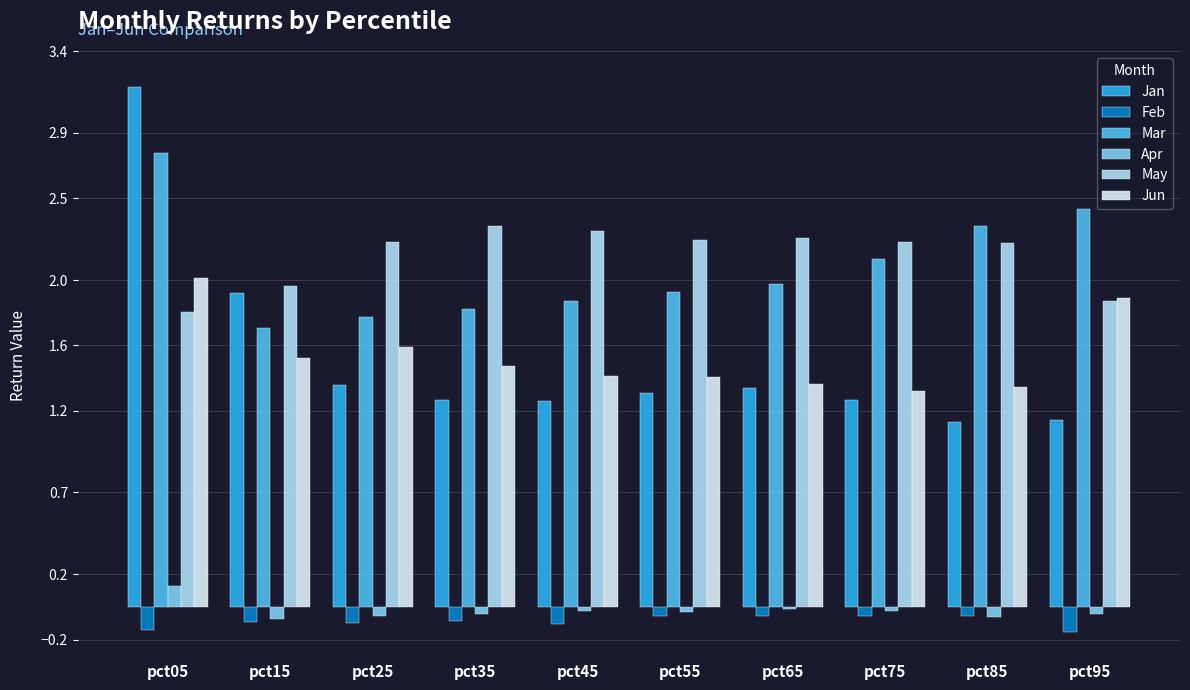

The Apr series shows -0.1 at pct85. True or false?

True